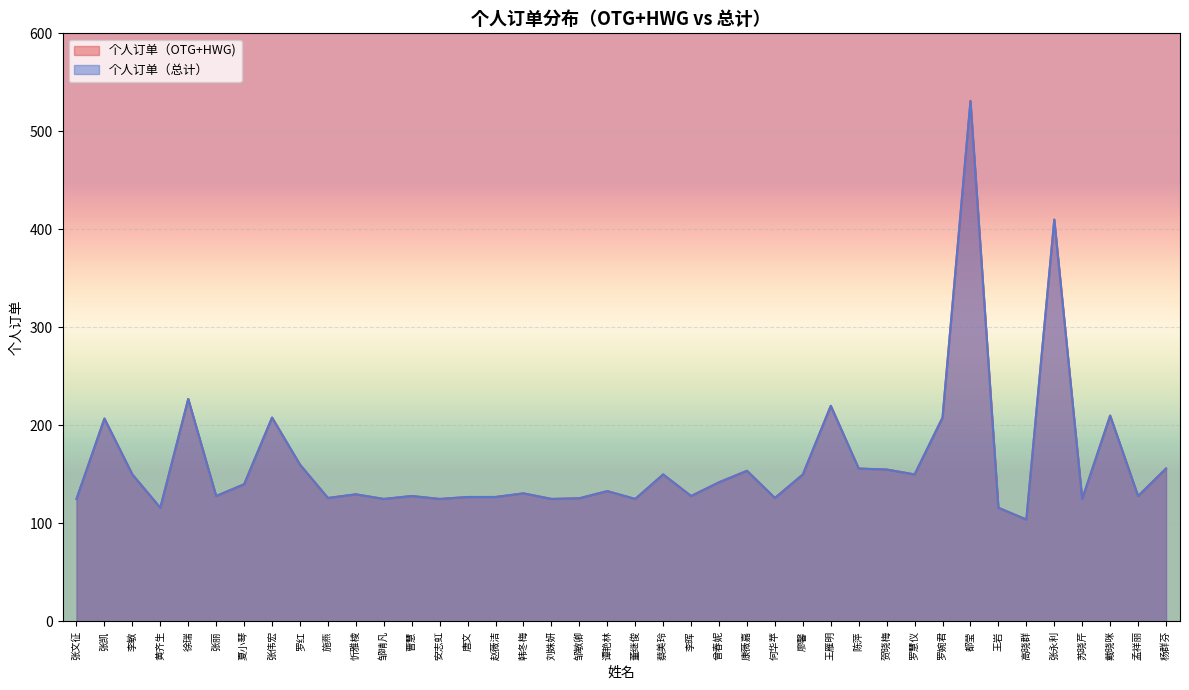

What is the label of the 14th point from the right?

廖馨